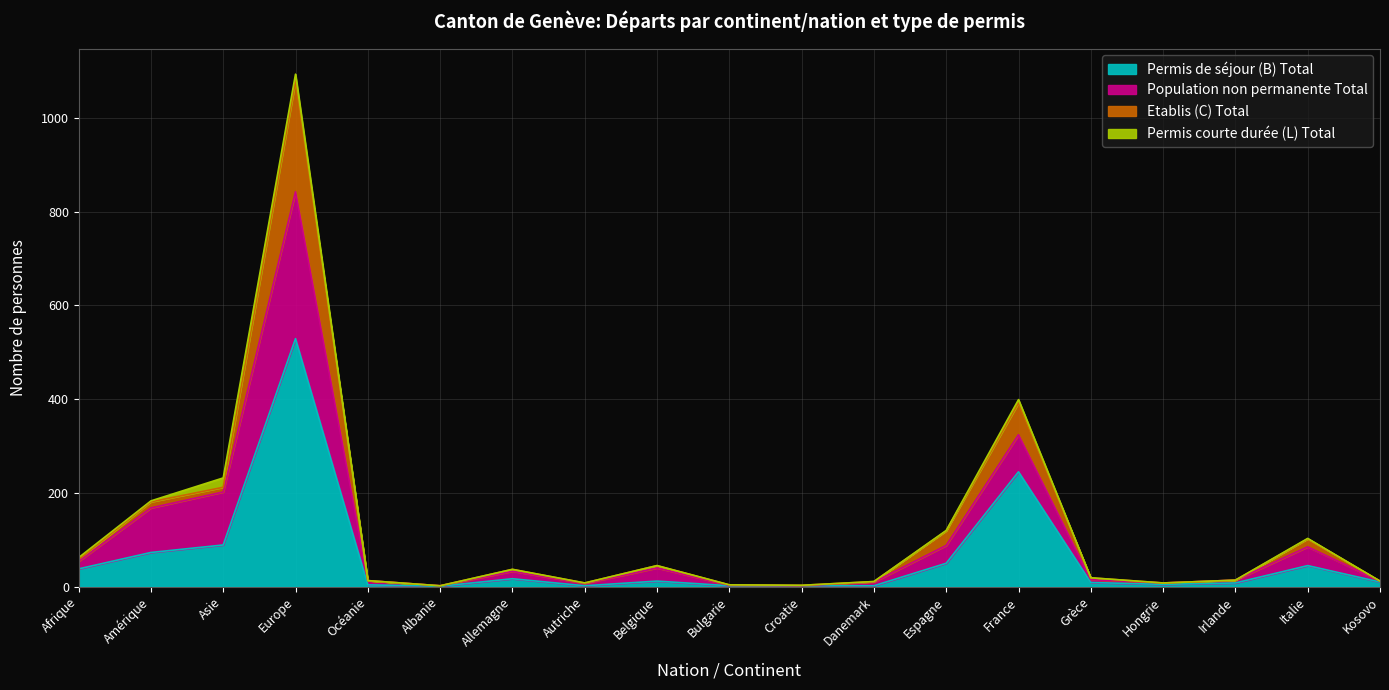

What is the total value across all series at Kosovo?

12